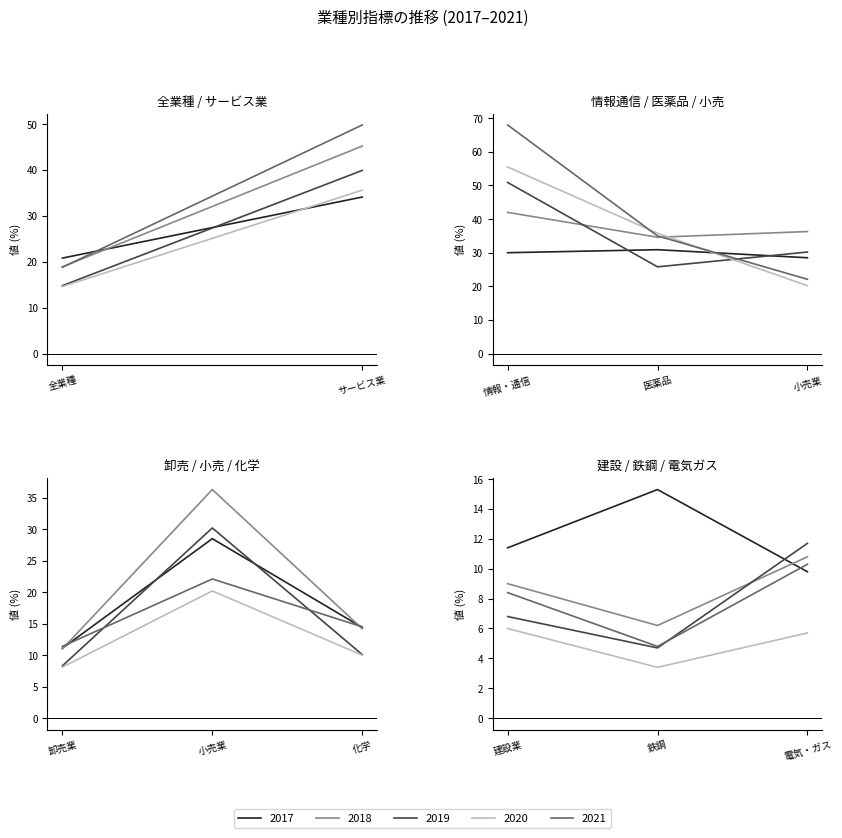

At which label does 2018 first exceed 13?

全業種